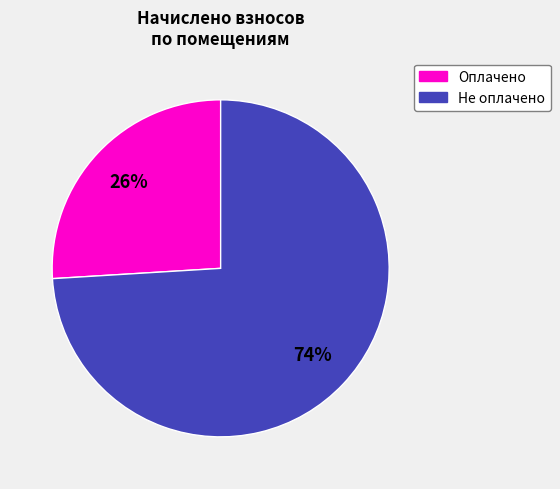

To the nearest percent, what is the average slice percentage?

50%